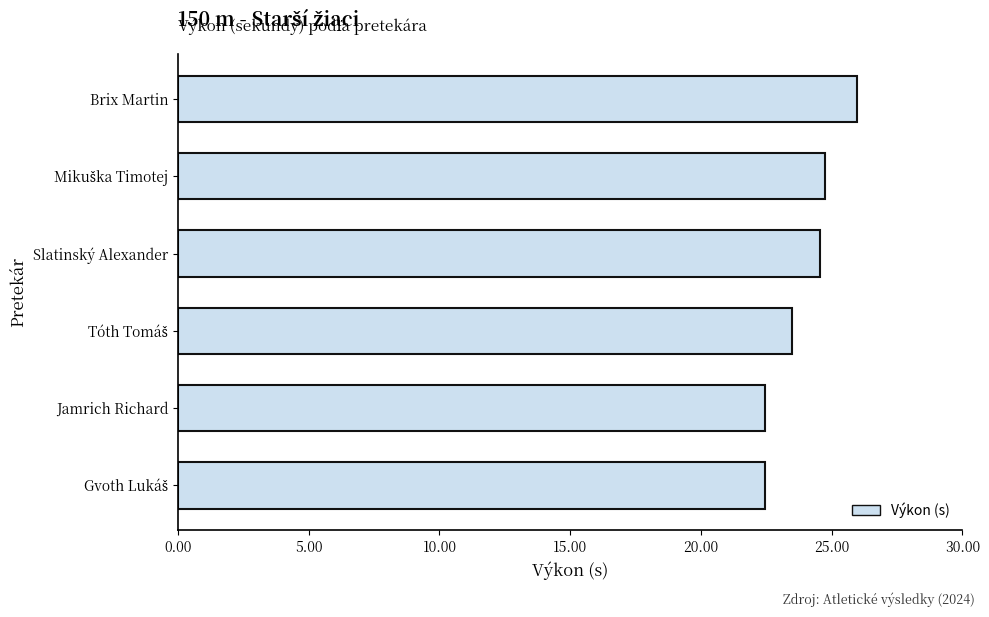

Count the values in the range 22 to 24.

3